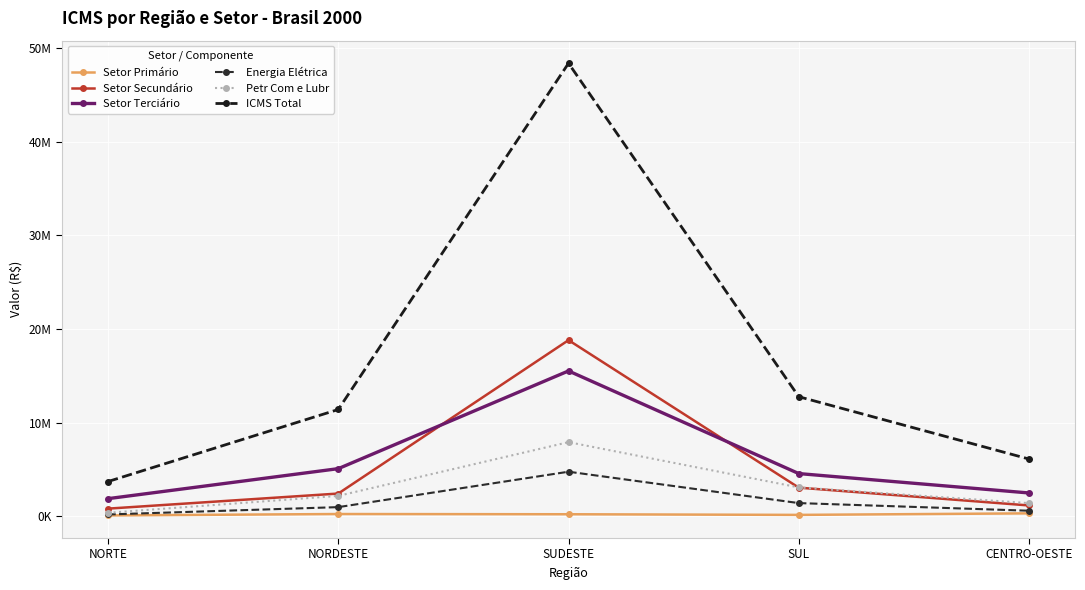

What is the sum of the ICMS Total values at SUDESTE and CENTRO-OESTE?

54461488